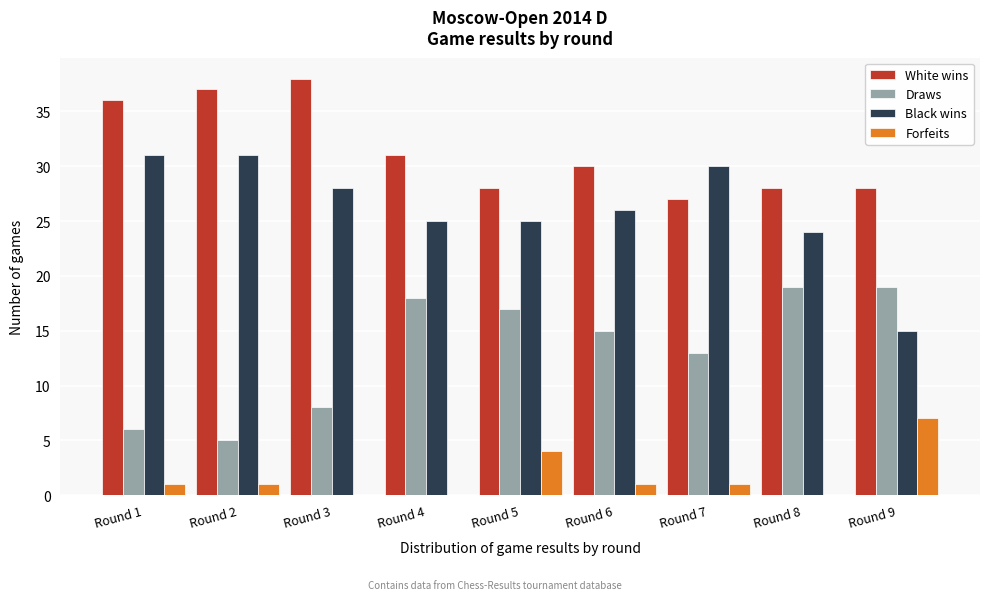

The Draws series shows 24 at Round 5. True or false?

False